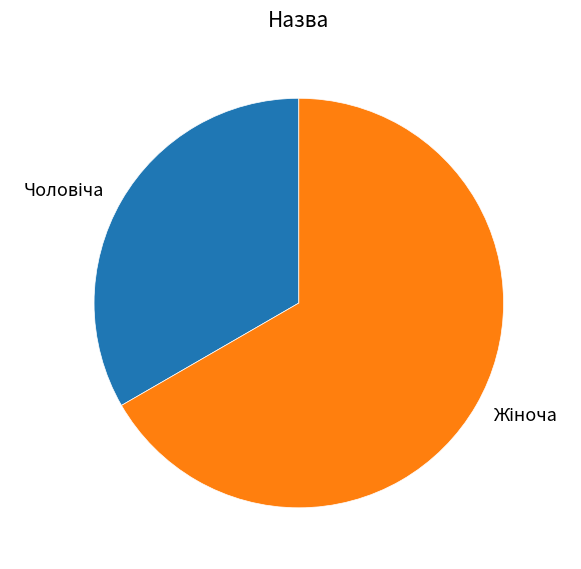

Is there a majority slice in this chart?

Yes